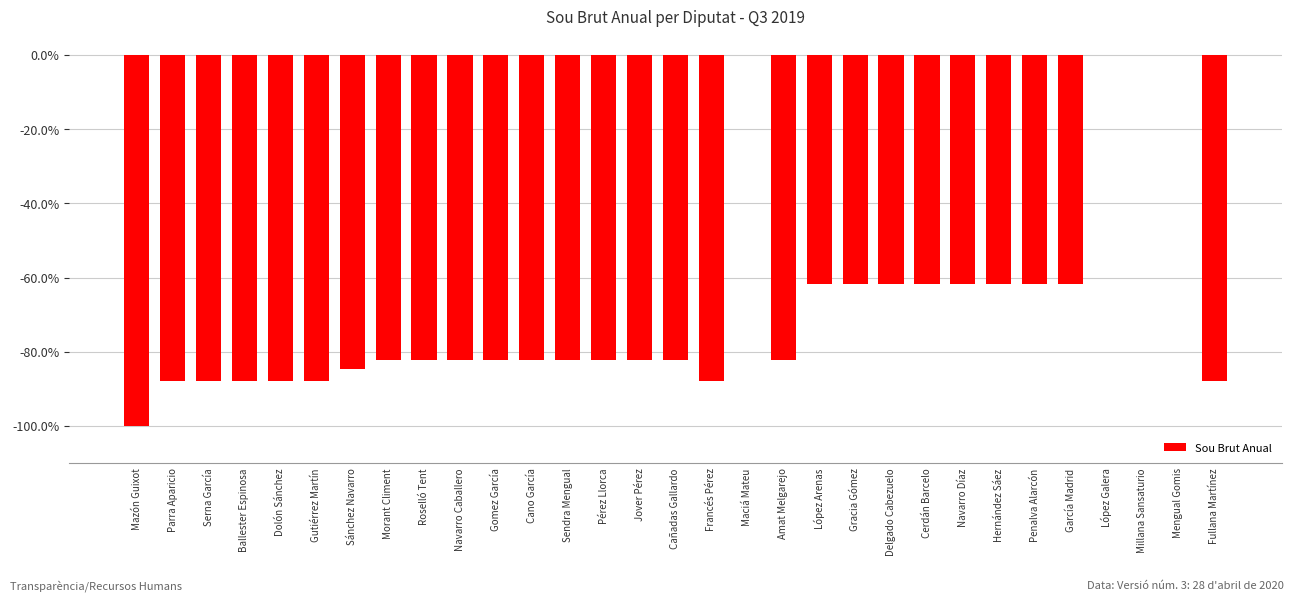

Rank the categories by value from highest to lowest.

Maciá Mateu, López Galera, Millana Sansaturio, Mengual Gomis, López Arenas, Gracia Gómez, Delgado Cabezuelo, Cerdán Barcelo, Navarro Díaz, Hernández Sáez, Penalva Alarcón, García Madrid, Morant Climent, Roselló Tent, Navarro Caballero, Gomez García, Cano García, Sendra Mengual, Pérez Llorca, Jover Pérez, Cañadas Gallardo, Amat Melgarejo, Sánchez Navarro, Parra Aparicio, Serna García, Ballester Espinosa, Dolón Sánchez, Gutiérrez Martín, Francés Pérez, Fullana Martínez, Mazón Guixot